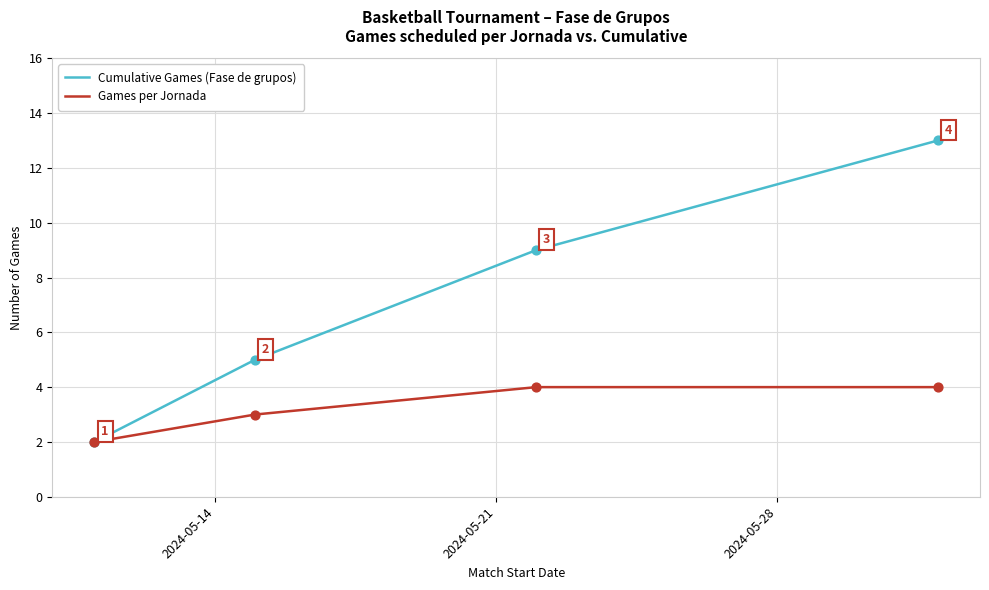

Which series has the widest spread of values?

Cumulative Games (Fase de grupos)